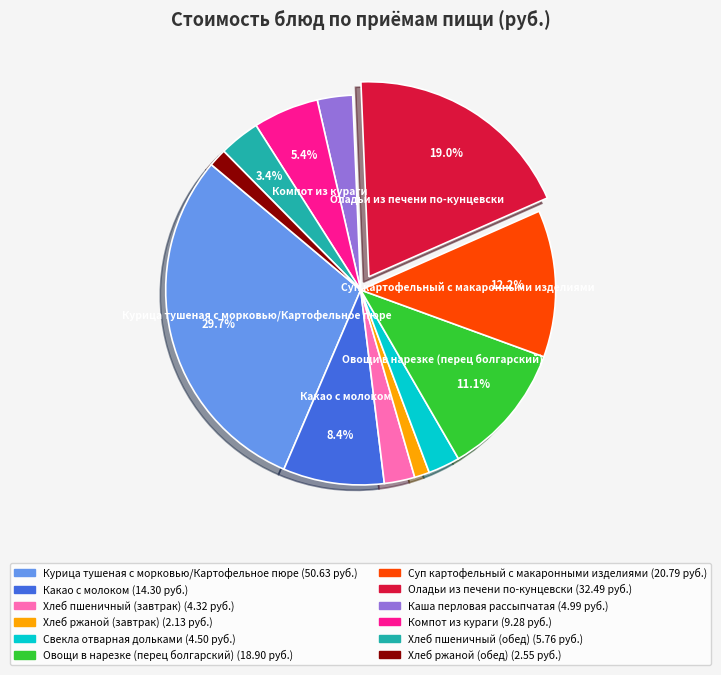

Is there a majority slice in this chart?

No